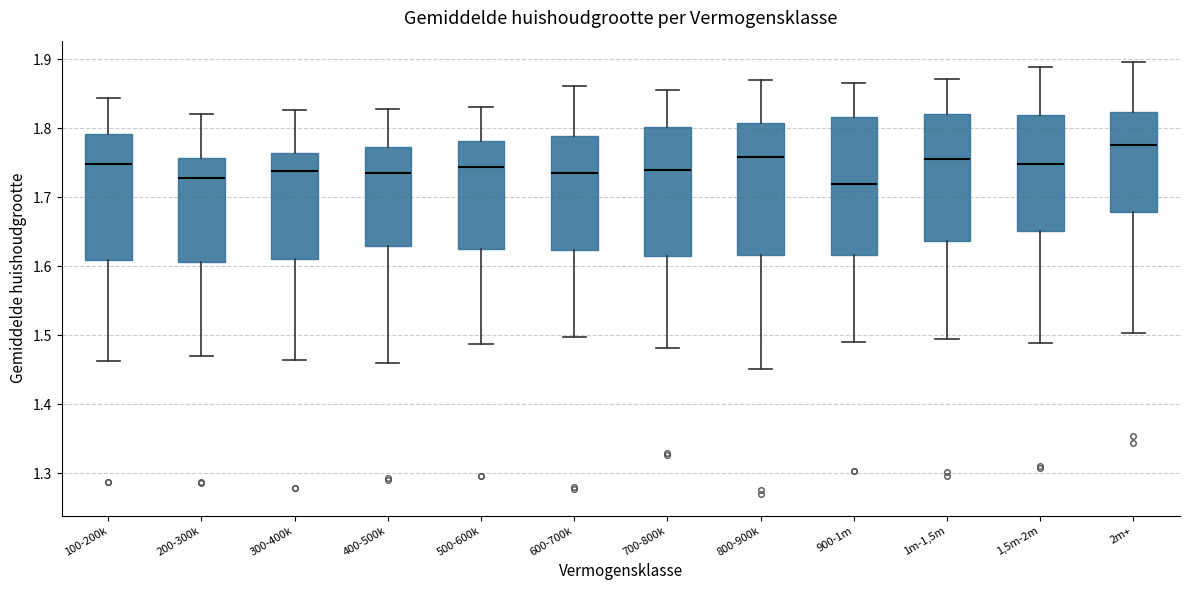

Reading left to right, read every box against the y-axis: the position of its median line, the range the box covers, and the ends of its whiskers. The values are not printed on the chart, so give them approximately, as read against the axis.

100-200k: median 1.75, box 1.61 to 1.79, whiskers 1.46 to 1.84
200-300k: median 1.73, box 1.61 to 1.76, whiskers 1.47 to 1.82
300-400k: median 1.74, box 1.61 to 1.76, whiskers 1.46 to 1.83
400-500k: median 1.73, box 1.63 to 1.77, whiskers 1.46 to 1.83
500-600k: median 1.74, box 1.62 to 1.78, whiskers 1.49 to 1.83
600-700k: median 1.74, box 1.62 to 1.79, whiskers 1.50 to 1.86
700-800k: median 1.74, box 1.61 to 1.80, whiskers 1.48 to 1.86
800-900k: median 1.76, box 1.62 to 1.81, whiskers 1.45 to 1.87
900-1m: median 1.72, box 1.62 to 1.82, whiskers 1.49 to 1.87
1m-1,5m: median 1.76, box 1.64 to 1.82, whiskers 1.49 to 1.87
1,5m-2m: median 1.75, box 1.65 to 1.82, whiskers 1.49 to 1.89
2m+: median 1.78, box 1.68 to 1.82, whiskers 1.50 to 1.90